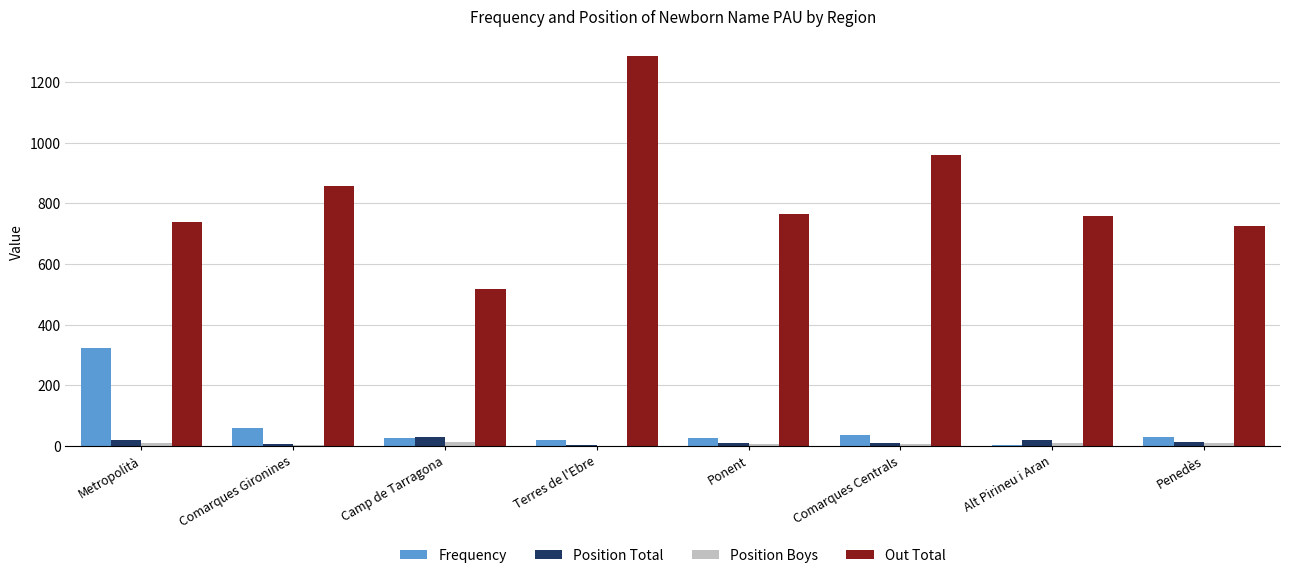

What is the greatest value displayed?

1286